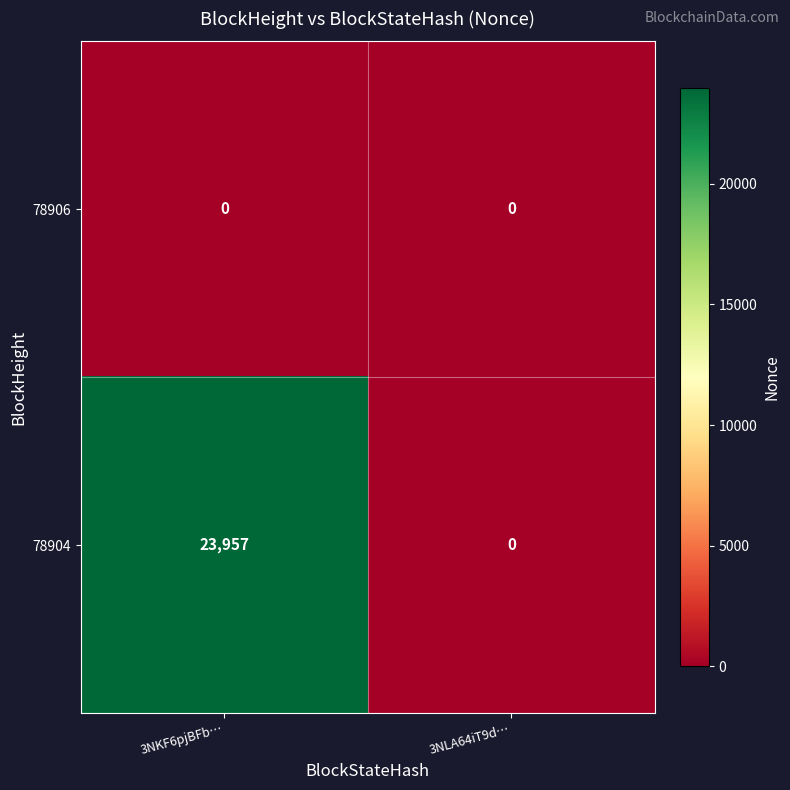

At which label is 78904 closest to 11978?

3NLA64iT9d…